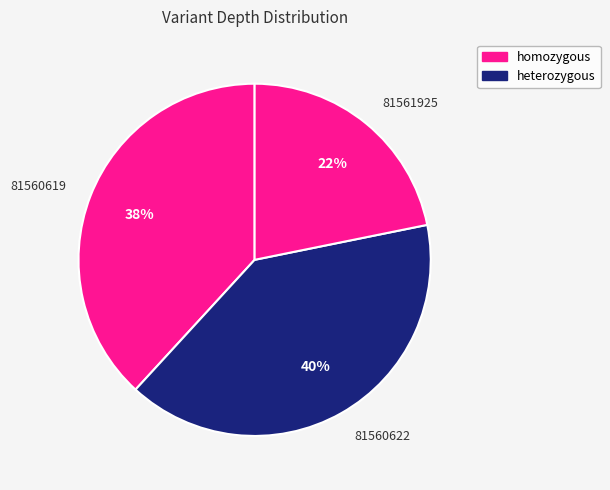

To the nearest percent, what percentage of the pie is 81560619?

38%